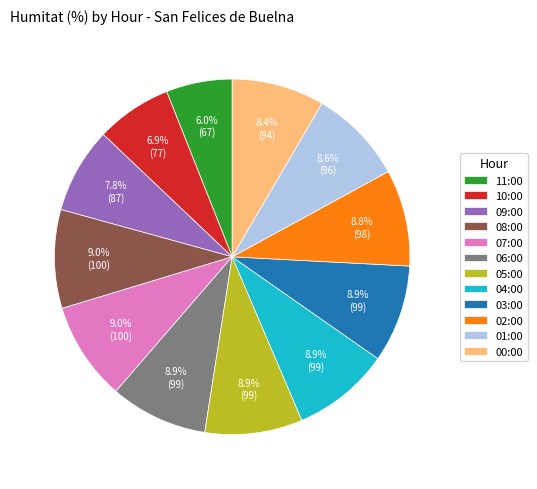

What percentage is NOT represented by 08:00?

91.0%